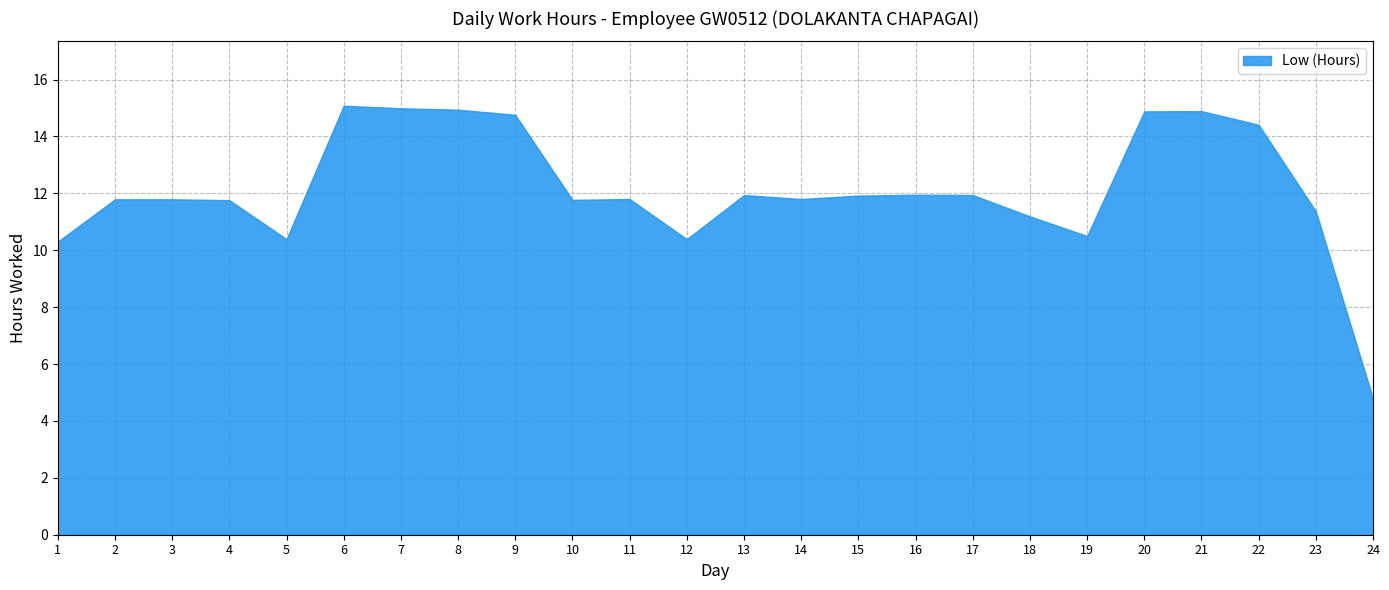

What is the value of the 20th point from the left?

14.9